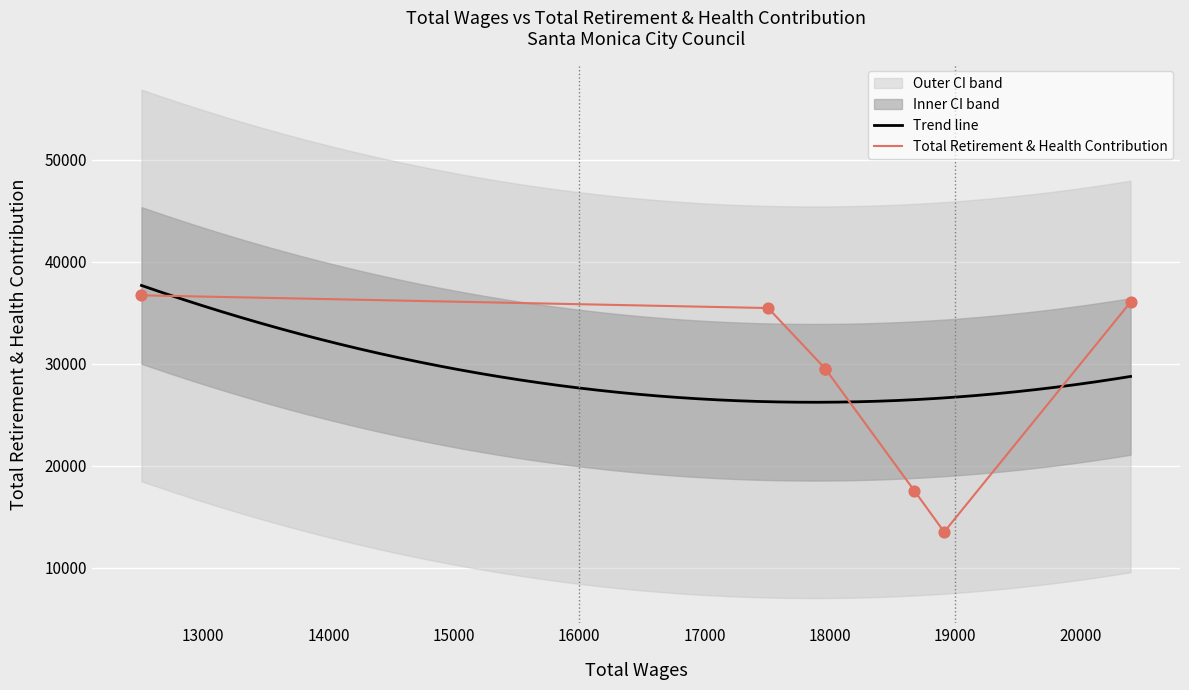

Between 18675 and 20399, which is larger?

20399